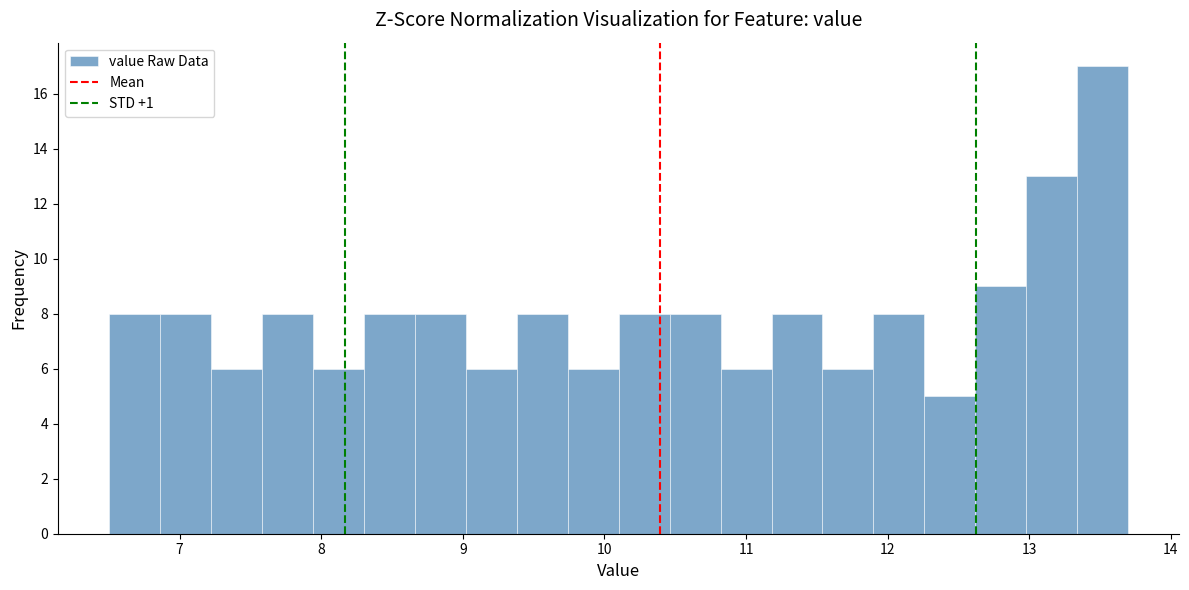

Read against the x-axis, roughly where is the centre of the tallest bar?

13.5